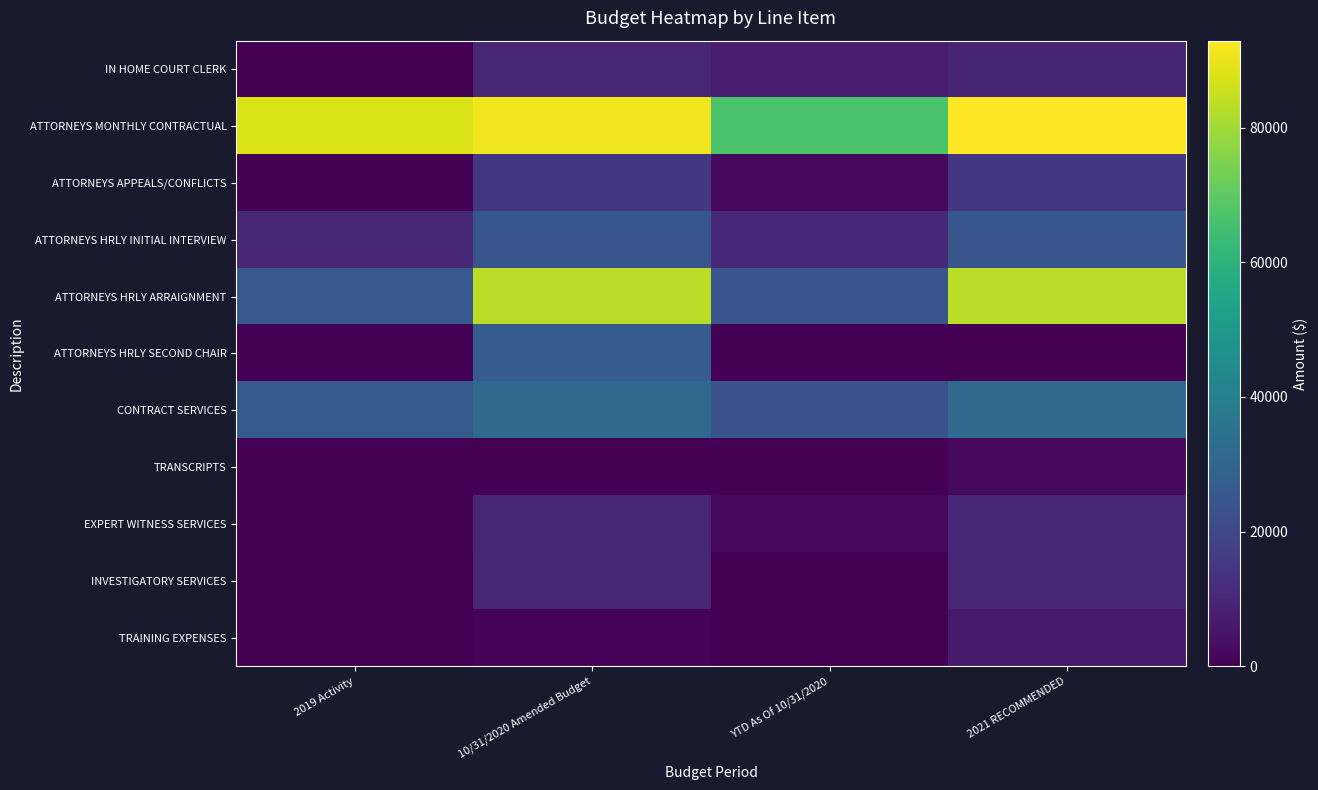

What is the difference between the highest and lowest values at 2019 Activity?

87580.1